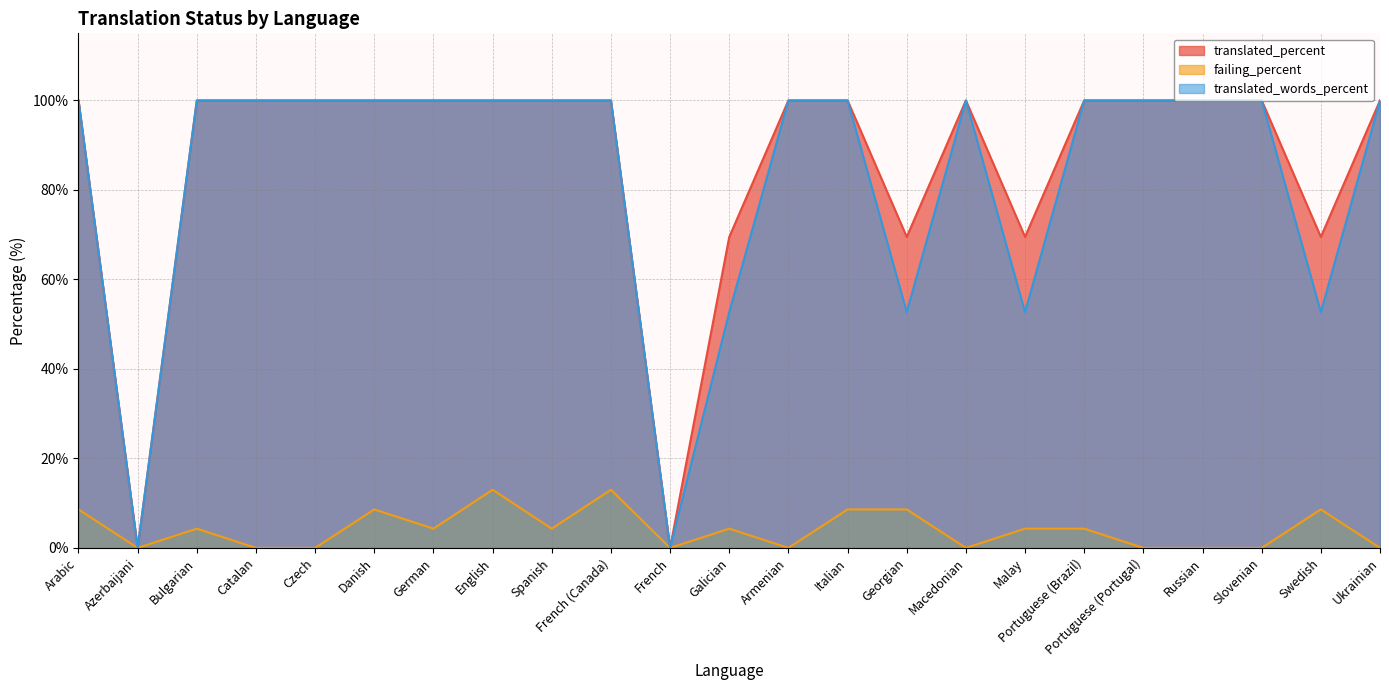

Where is the first local maximum for failing_percent?

Bulgarian